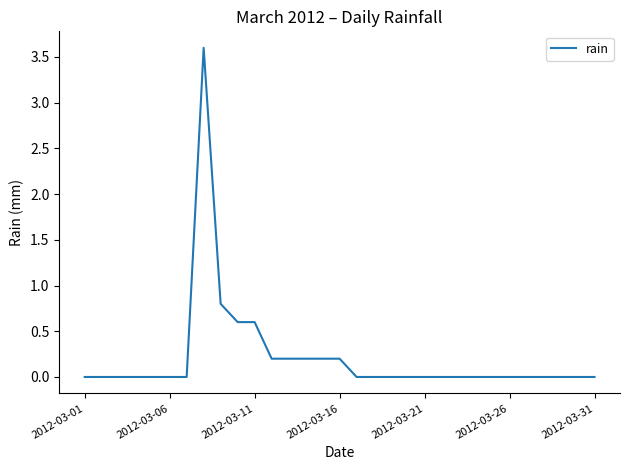

What is the difference between the maximum and minimum values?

3.6